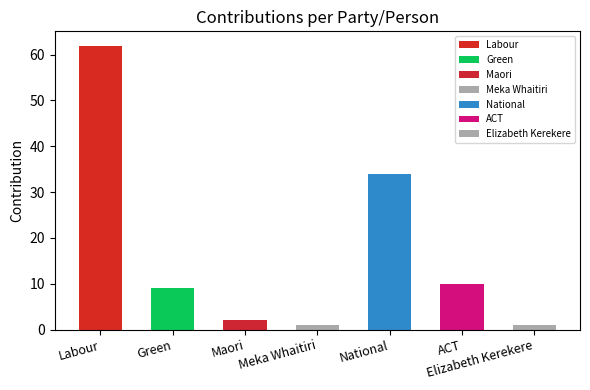

What is the sum of the values at Meka Whaitiri and Maori?

3